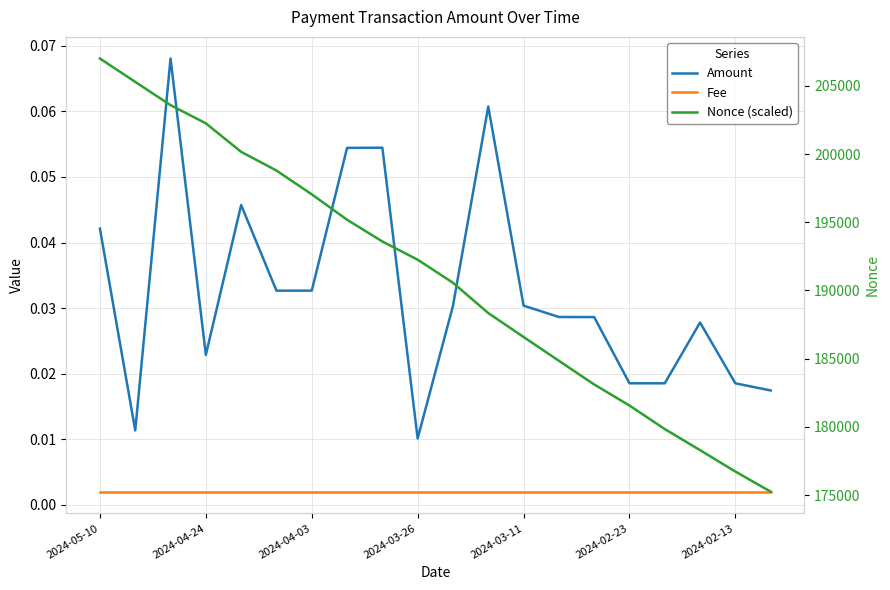

Between 19 and 18, which is larger?

18